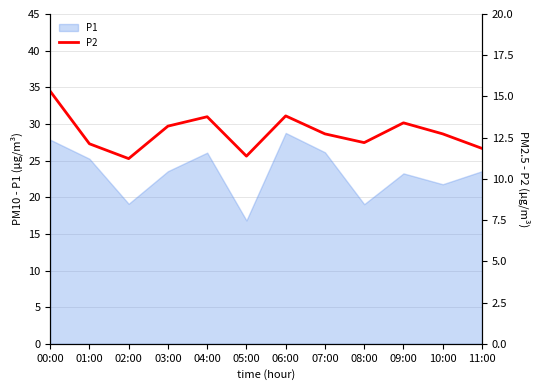

True or false: the data shows 2.6 at 07:00.

False